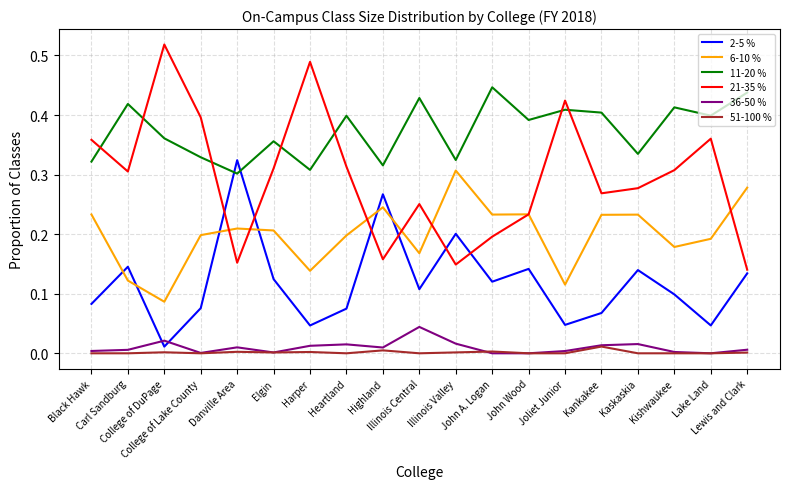

Which series has the largest total across all categories?

11-20 %